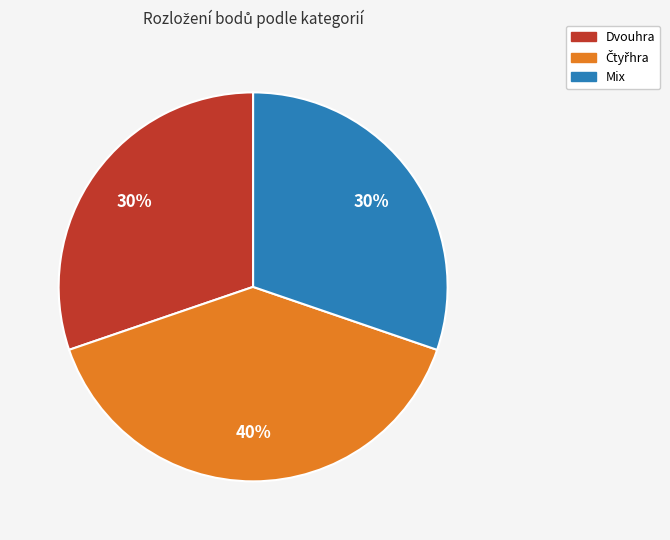

To the nearest percent, what is the average slice percentage?

33%